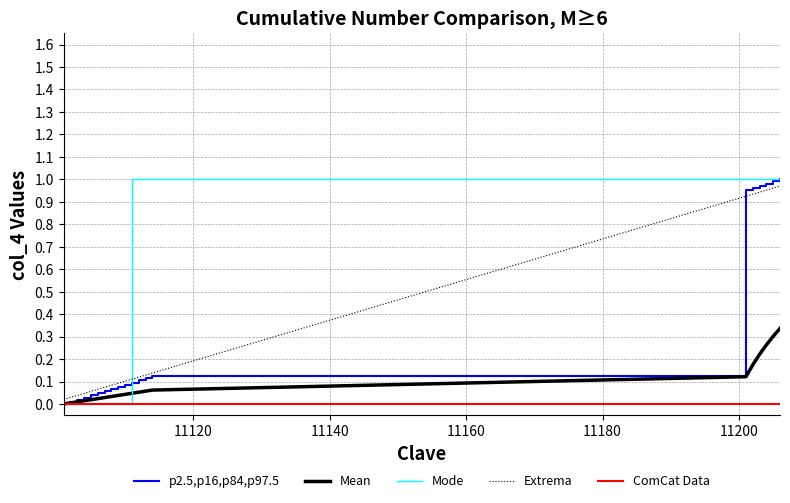

Between 11112 and 11107, which is larger?

11112